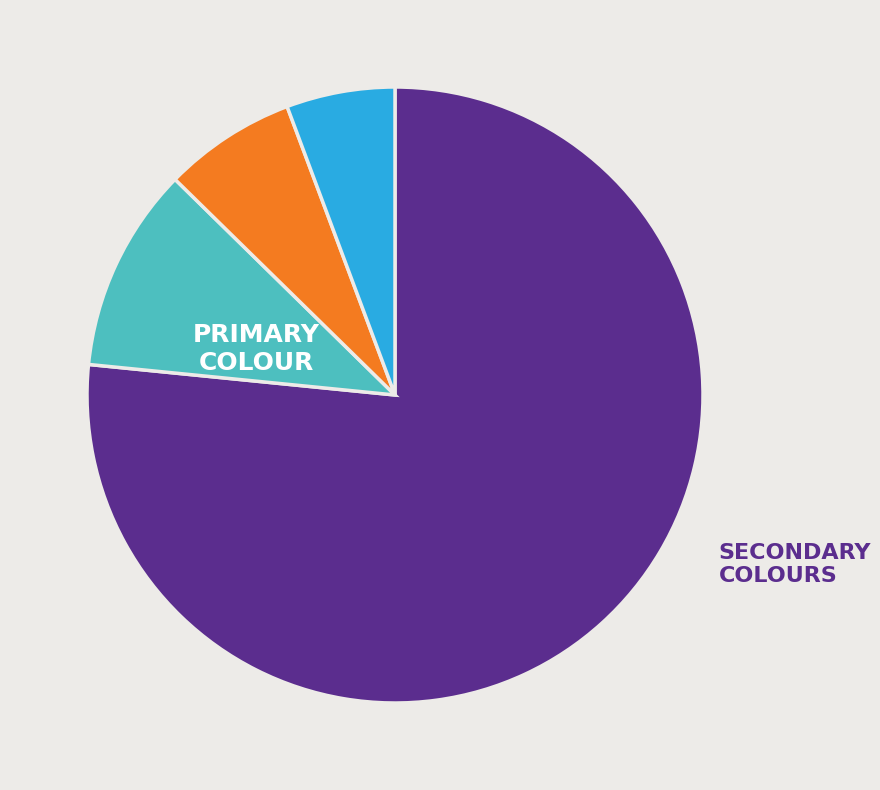

Is there a majority slice in this chart?

Yes